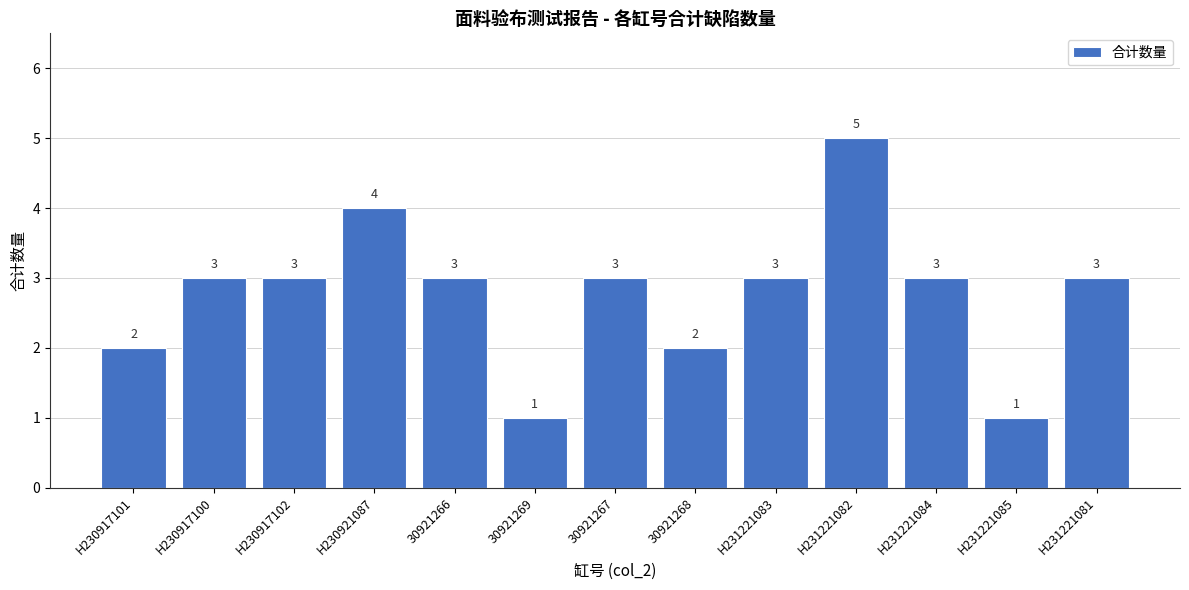

Read the value at H231221081.

3